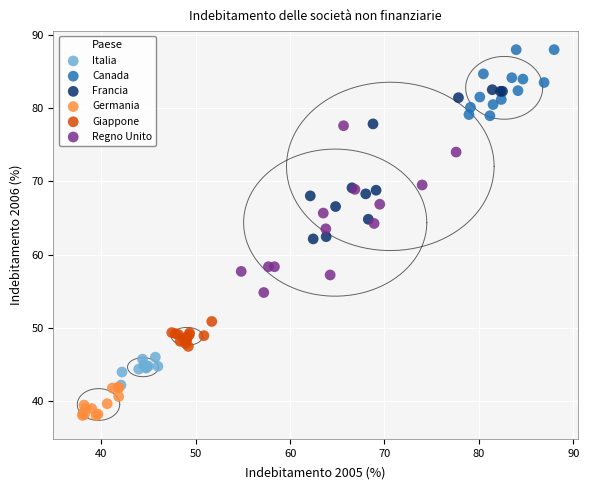

Which series contains the highest Y value?

Canada